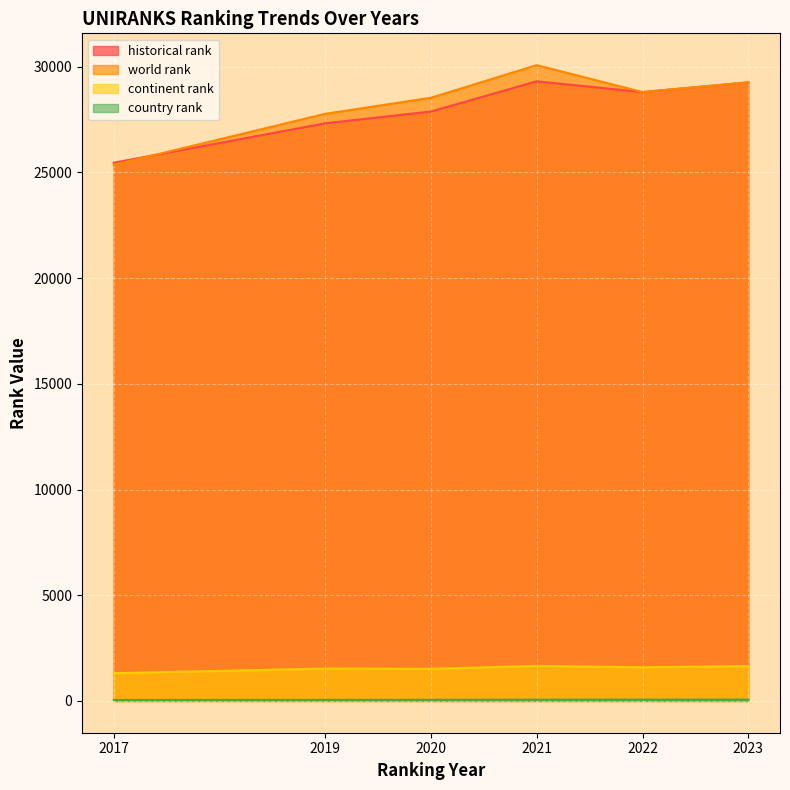

After their last crossing, which series has the higher values: world rank or historical rank?

world rank